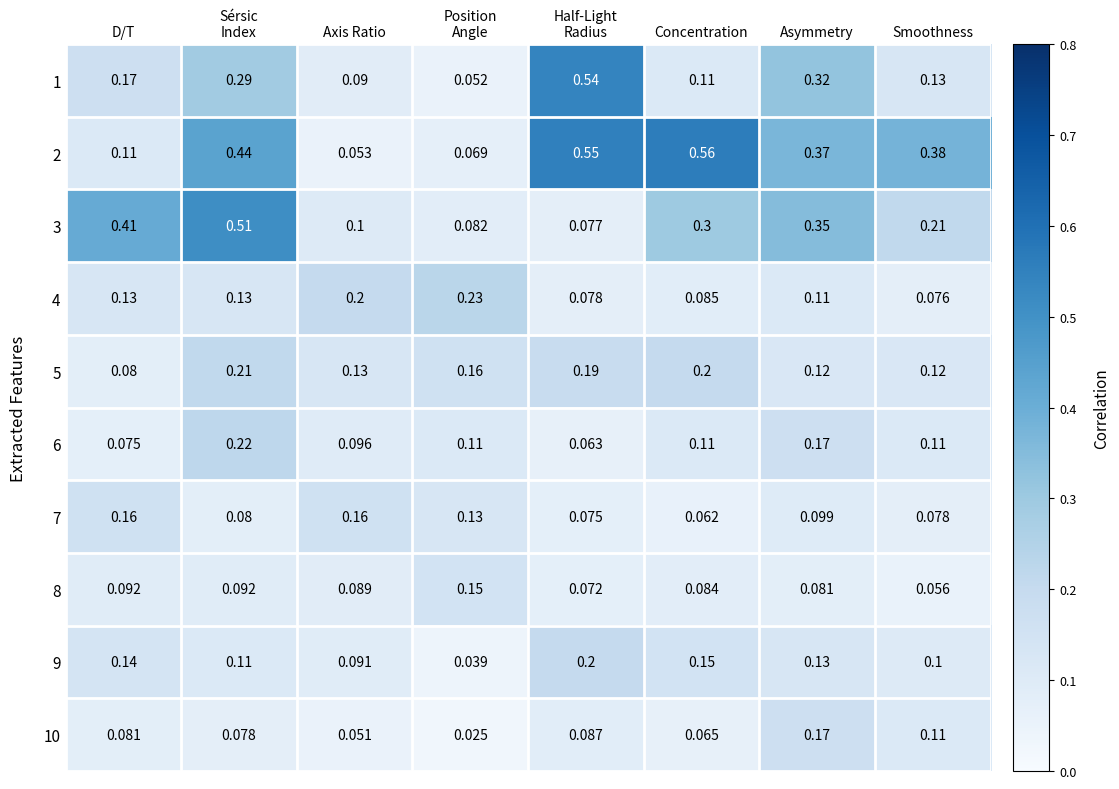

At how many categories does at least one series exceed 0?

8